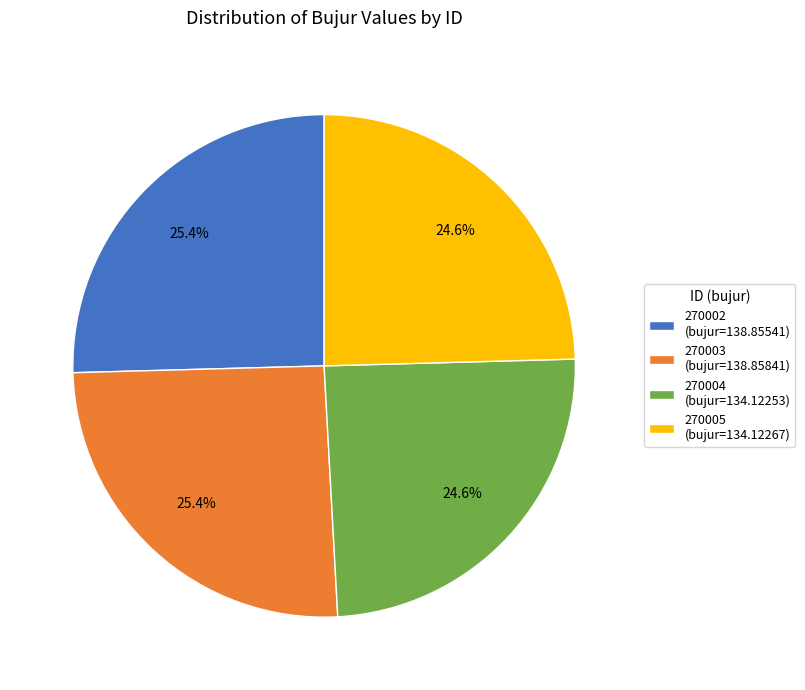

Is 270002 (bujur=138.85541) the majority of the pie?

No